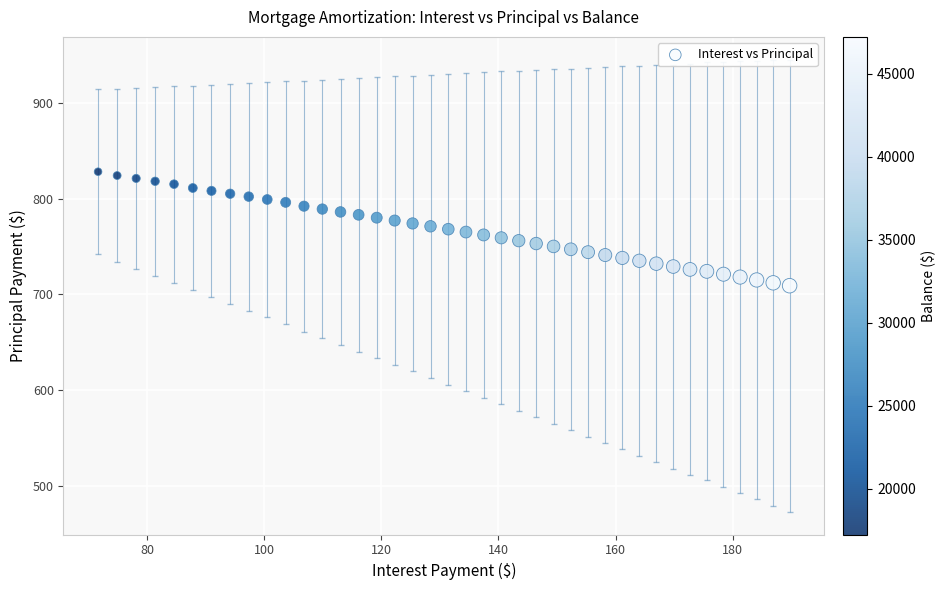

What is the range of Y values (max minus min)?

119